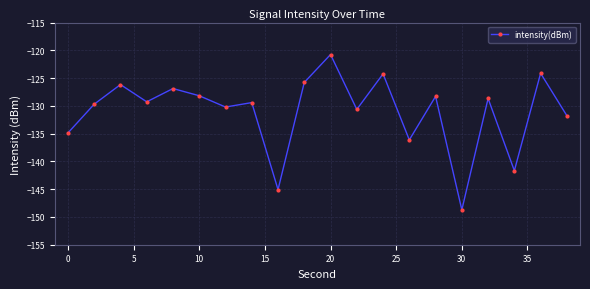

What is the difference between the maximum and second lowest values?

24.3